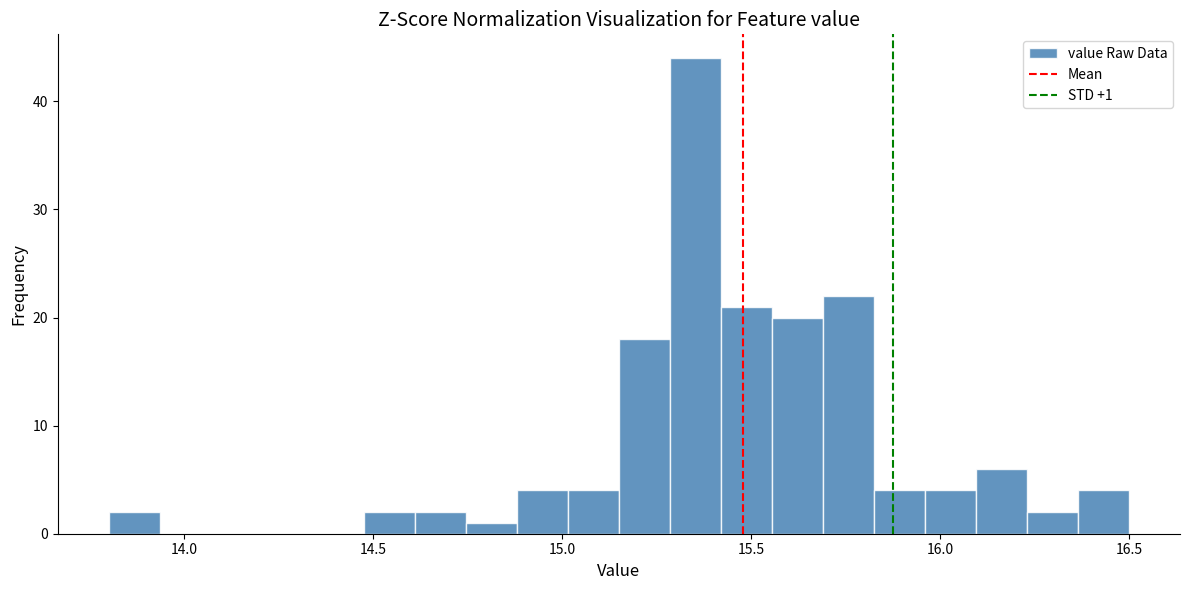

Around what value on the x-axis is the tallest bar? Give the approximate position of its centre, as read against the axis.

15.35